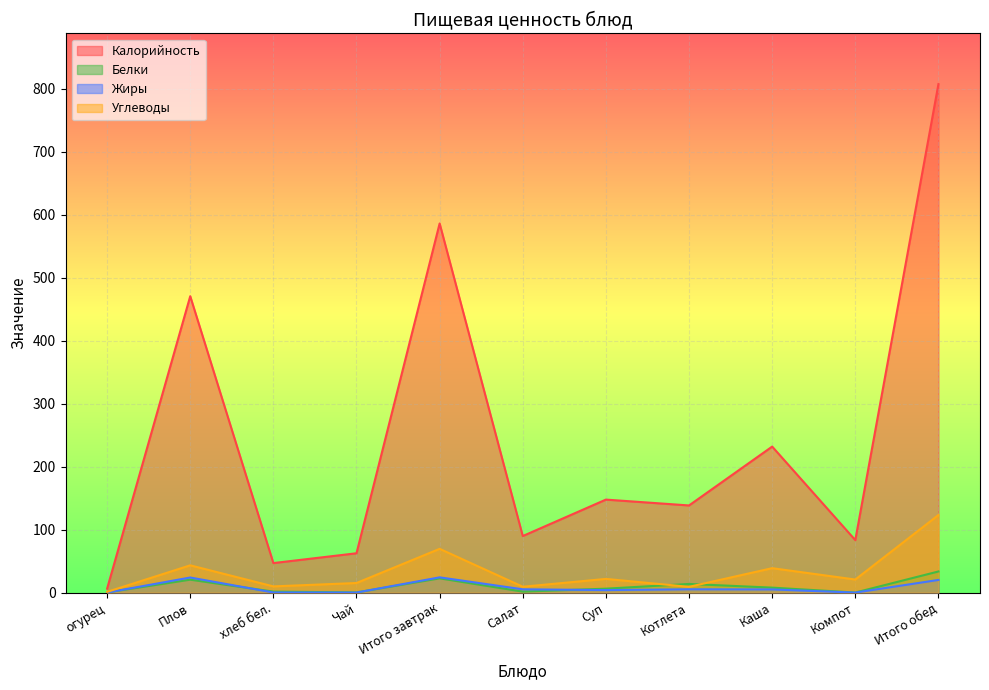

Which series has the largest range (max minus min)?

Калорийность